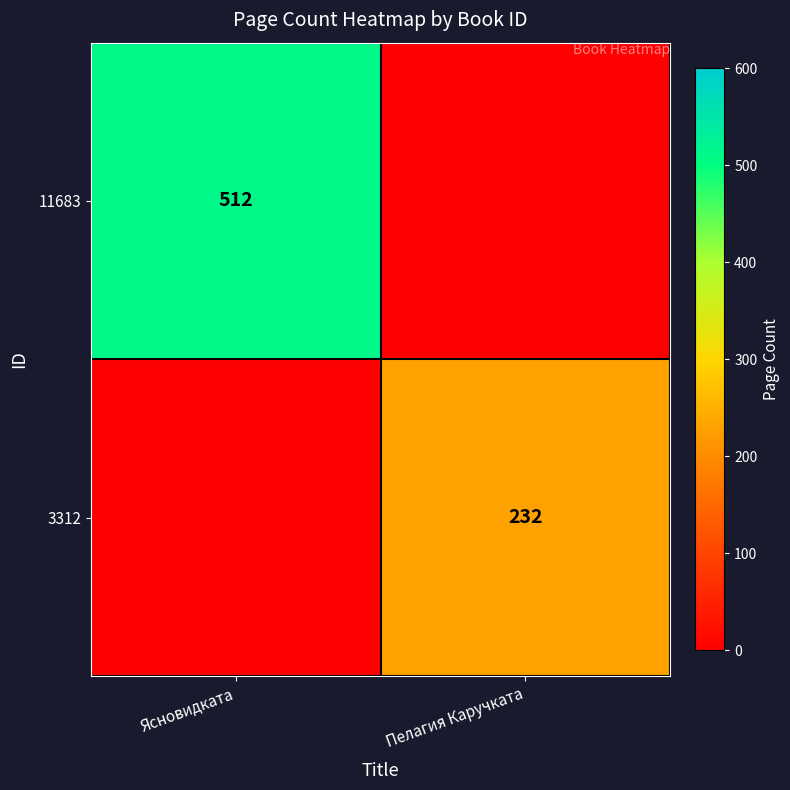

The value of 3312 at Пелагия Каручката is 232. True or false?

True